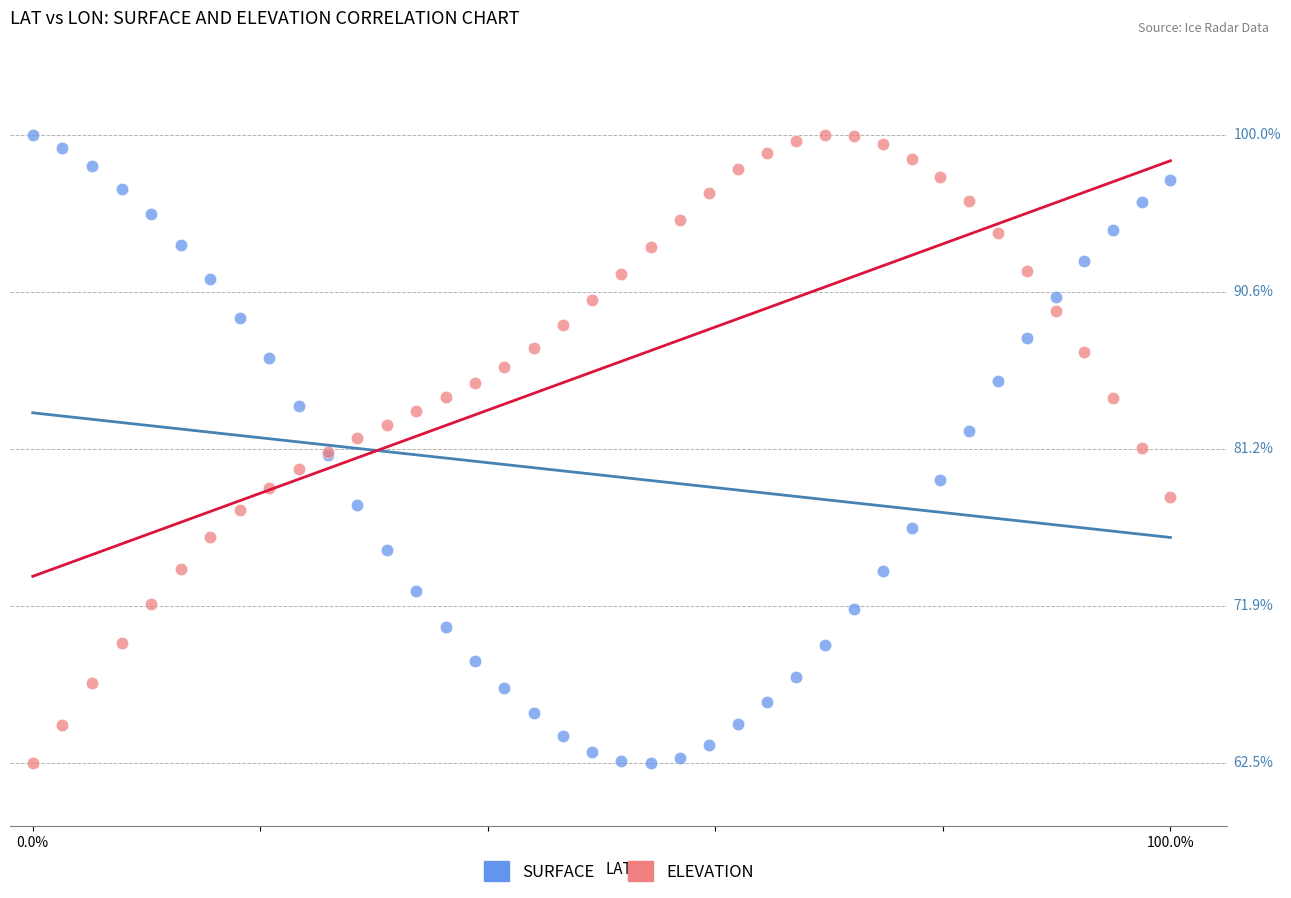

What are all the series names shown in the legend?

SURFACE, ELEVATION